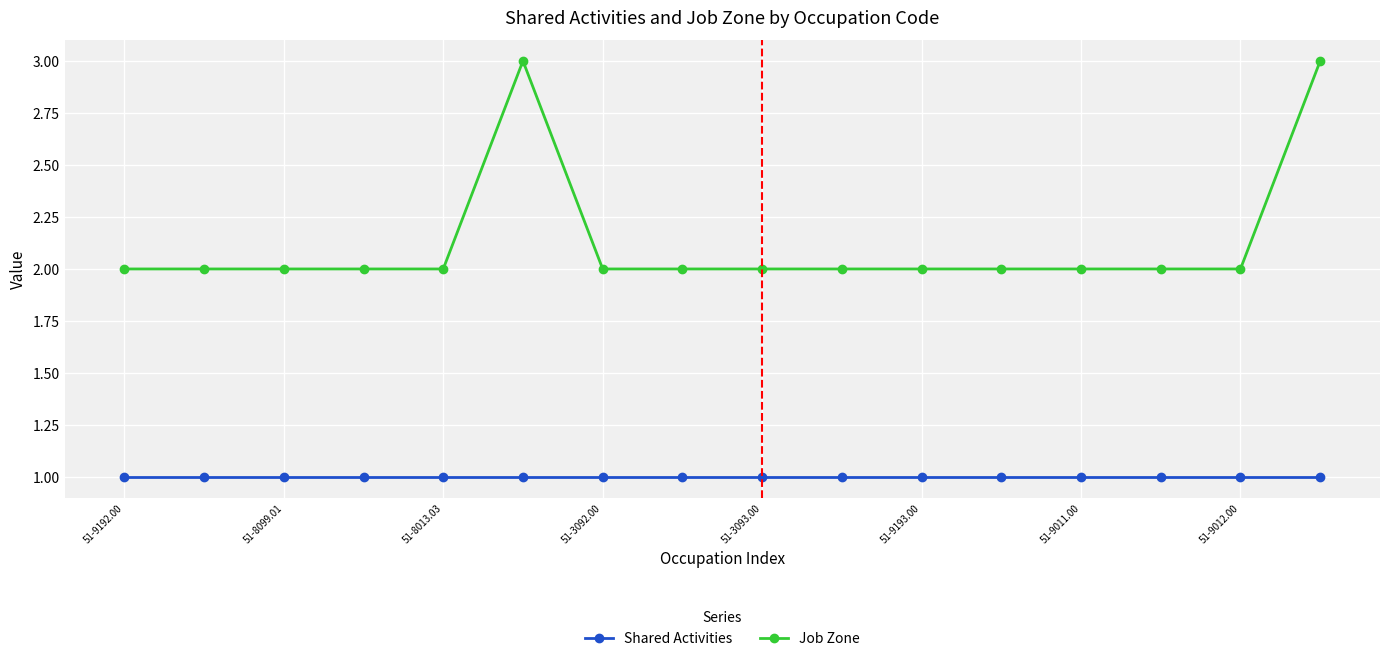

Does the chart have visible grid lines?

Yes